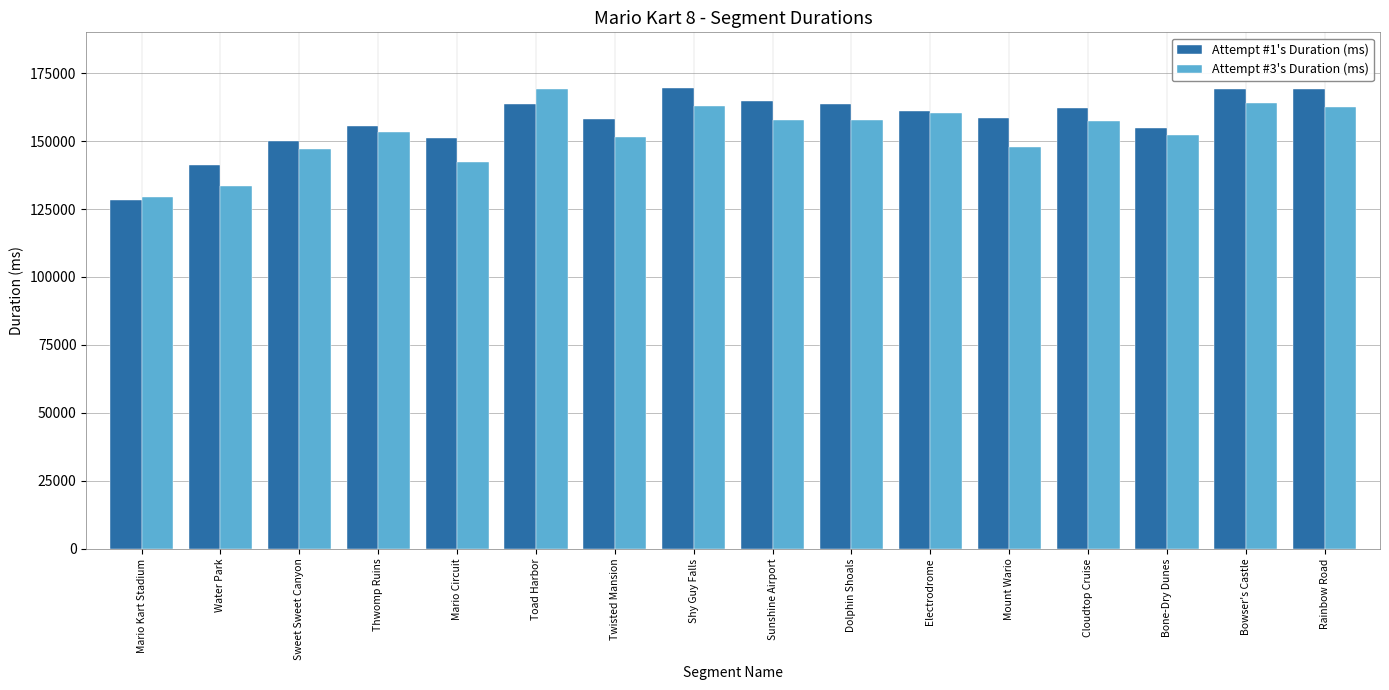

What is the difference between the highest and lowest values at Bowser's Castle?

5082